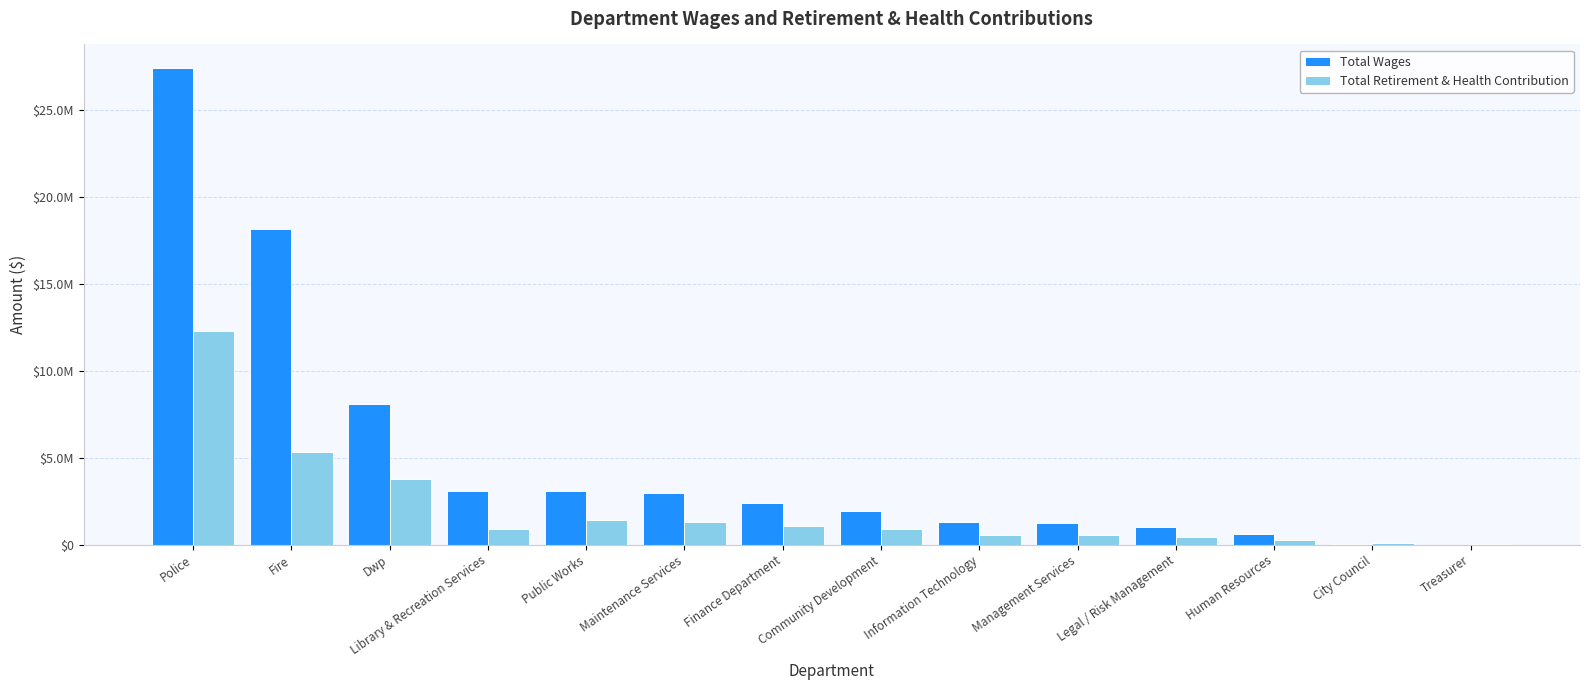

What are all the series names shown in the legend?

Total Wages, Total Retirement & Health Contribution